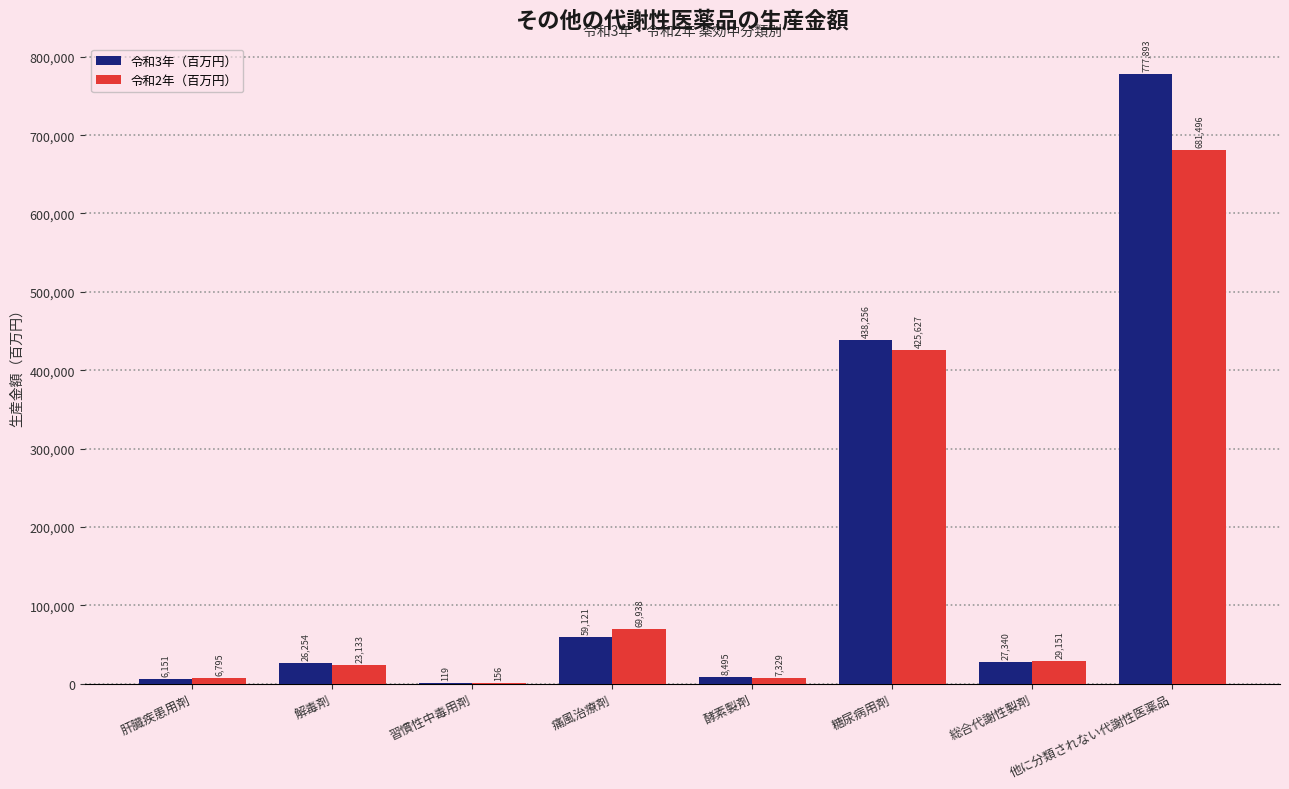

What value does the 令和3年（百万円） series have at 肝臓疾患用剤?

6151